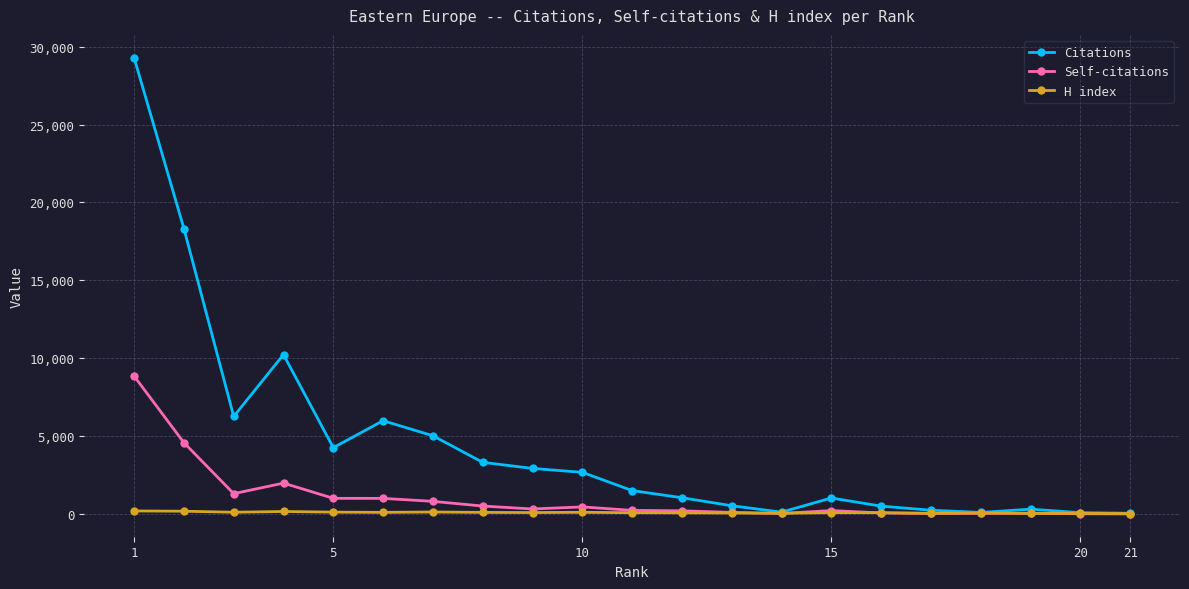

Which series has the largest total across all categories?

Citations